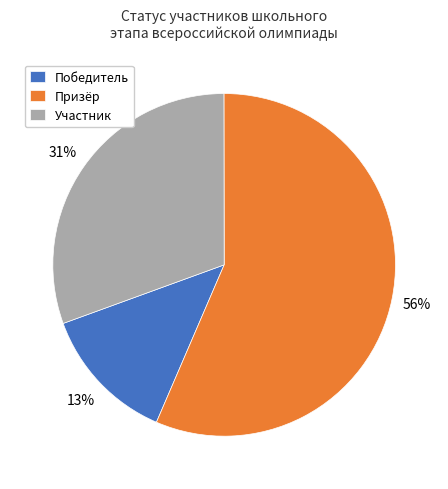

The Призёр slice represents 68% of the pie. True or false?

False